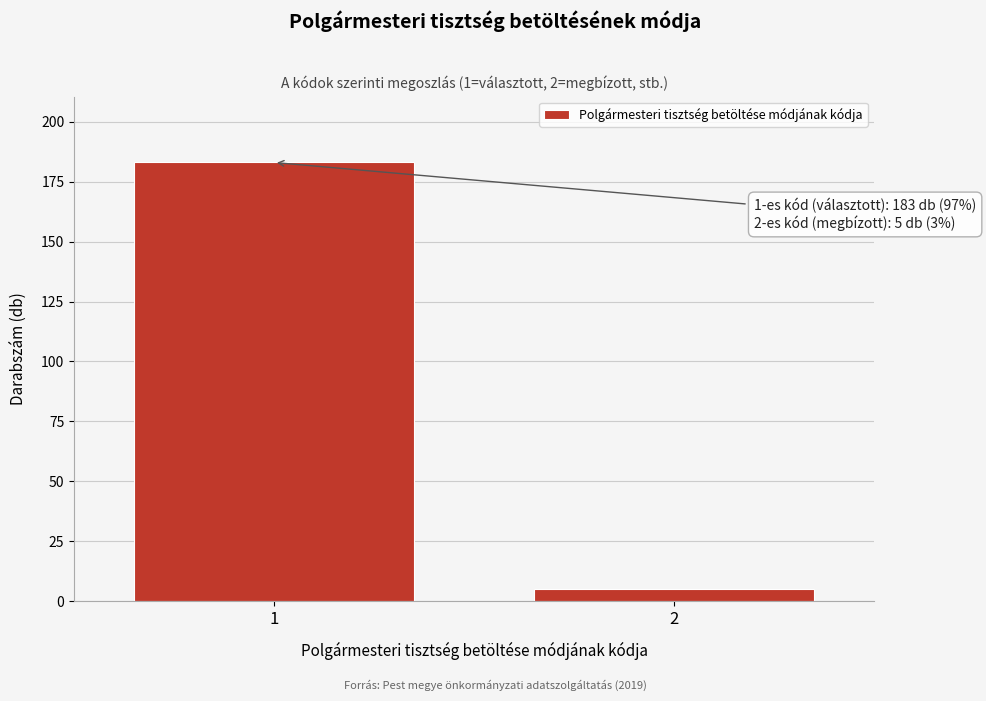

Reading left to right, list all the values displayed in this chart.

1=183	2=5